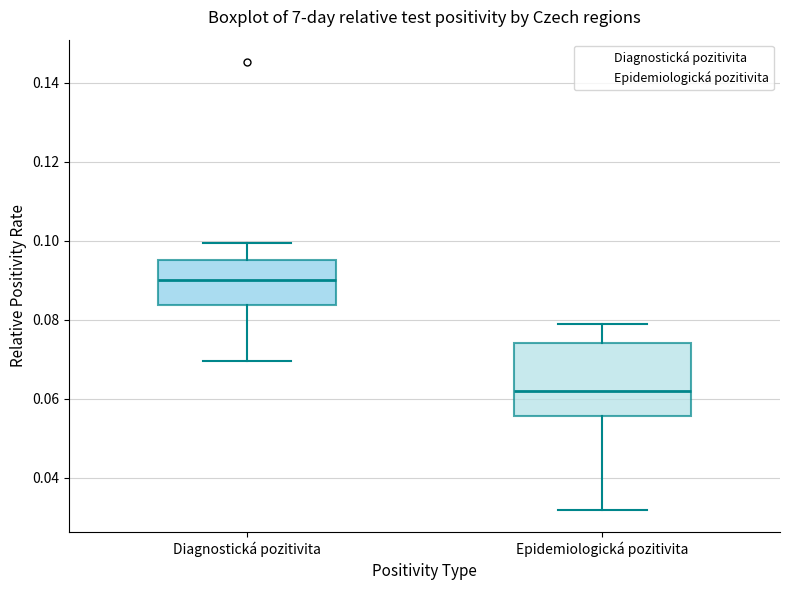

Reading left to right, transcribe this box plot: for each box, give where its median line is, the range the box spans, and where its two whiskers end, as read against the y-axis. The values are not printed on the chart, so give them approximately, as read against the axis.

Diagnostická pozitivita: median 0.090, box 0.084 to 0.096, whiskers 0.070 to 0.100
Epidemiologická pozitivita: median 0.062, box 0.056 to 0.074, whiskers 0.032 to 0.078